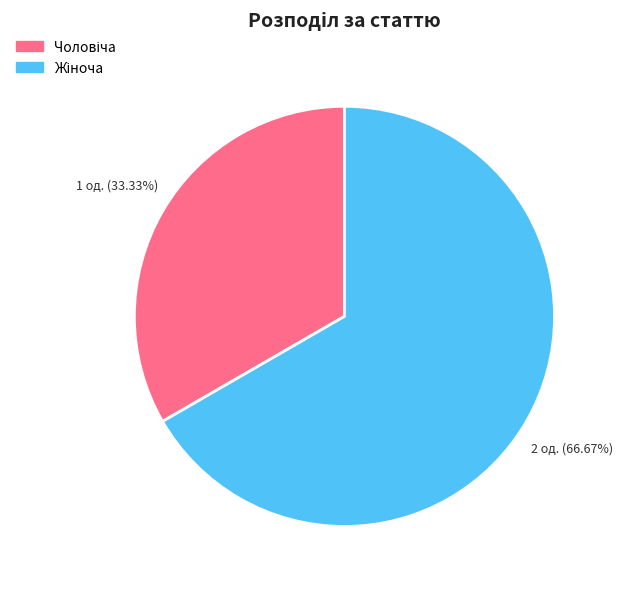

Is there a majority slice in this chart?

Yes